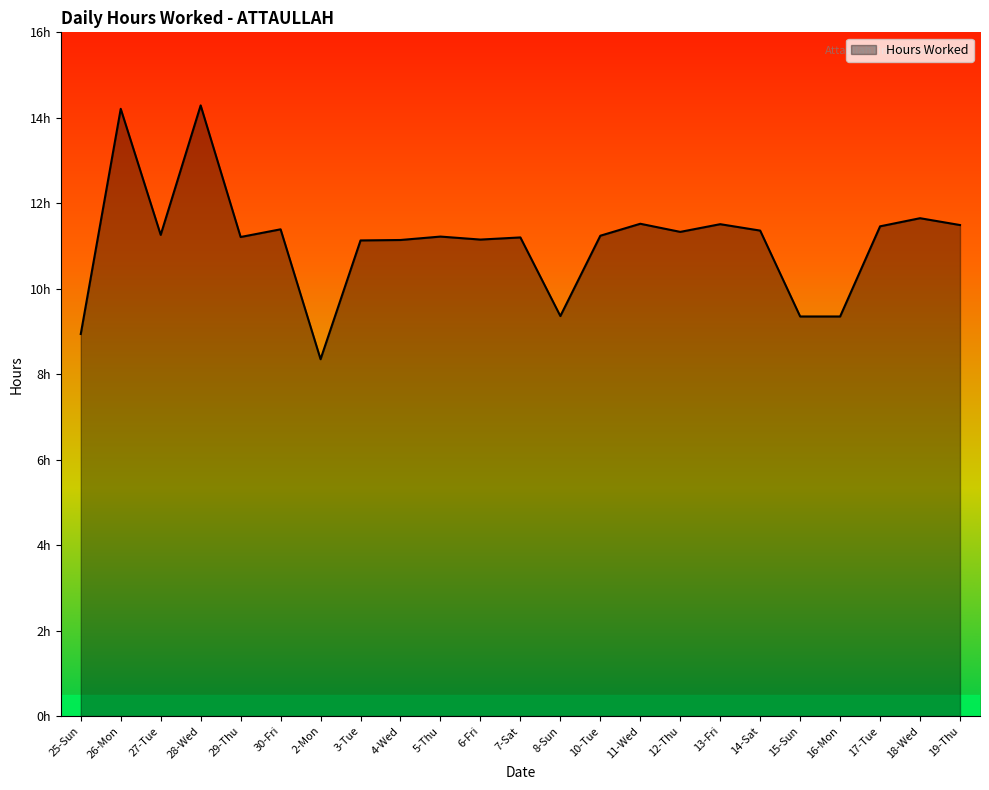

Reading left to right, extract all data points from this chart.

25-Sun=8.9	26-Mon=14.2	27-Tue=11.3	28-Wed=14.3	29-Thu=11.2	30-Fri=11.4	2-Mon=8.3	3-Tue=11.1	4-Wed=11.1	5-Thu=11.2	6-Fri=11.2	7-Sat=11.2	8-Sun=9.4	10-Tue=11.2	11-Wed=11.5	12-Thu=11.3	13-Fri=11.5	14-Sat=11.4	15-Sun=9.3	16-Mon=9.3	17-Tue=11.5	18-Wed=11.7	19-Thu=11.5